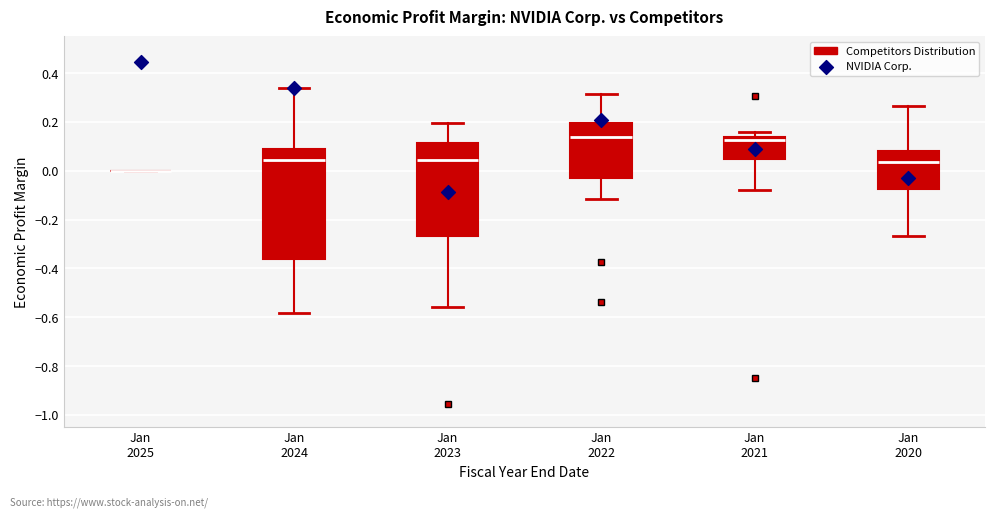

Reading left to right, transcribe this box plot: for each box, give where its median line is, the range the box spans, and where its two whiskers end, as read against the y-axis. The values are not printed on the chart, so give them approximately, as read against the axis.

Jan 2025: box collapsed to a line at 0.00, whiskers 0.00 to 0.00
Jan 2024: median 0.04, box -0.36 to 0.10, whiskers -0.58 to 0.34
Jan 2023: median 0.04, box -0.26 to 0.12, whiskers -0.56 to 0.20
Jan 2022: median 0.14, box -0.04 to 0.20, whiskers -0.12 to 0.32
Jan 2021: median 0.12, box 0.04 to 0.14, whiskers -0.08 to 0.16
Jan 2020: median 0.04, box -0.08 to 0.08, whiskers -0.26 to 0.26